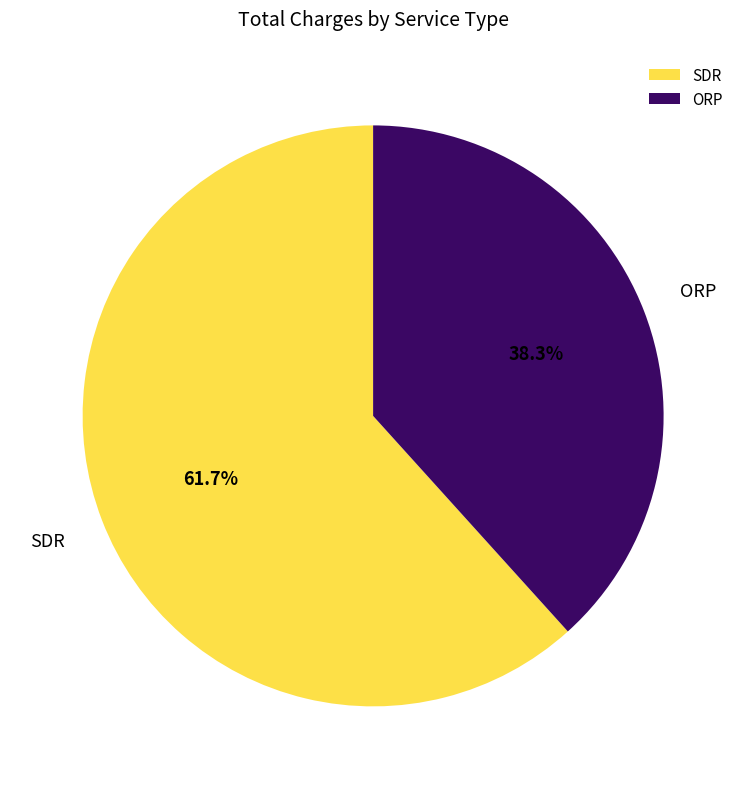

Between ORP and SDR, which is larger?

SDR